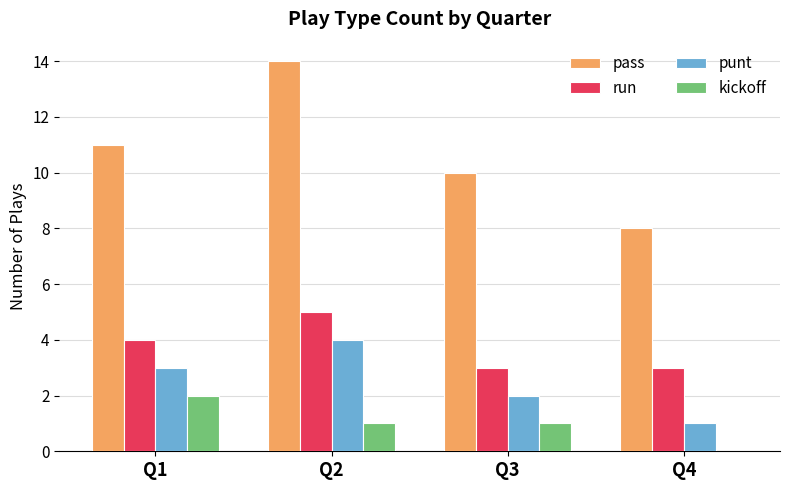

Between Q3 and Q4, which series saw the biggest shift?

pass